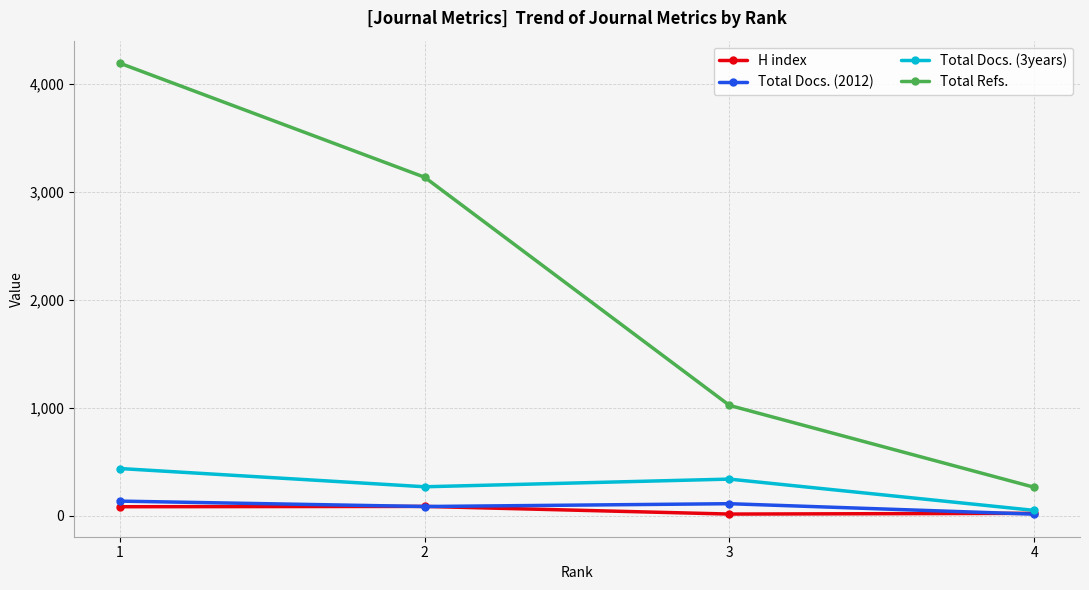

True or false: Total Docs. (2012) and Total Refs. cross at least once.

False